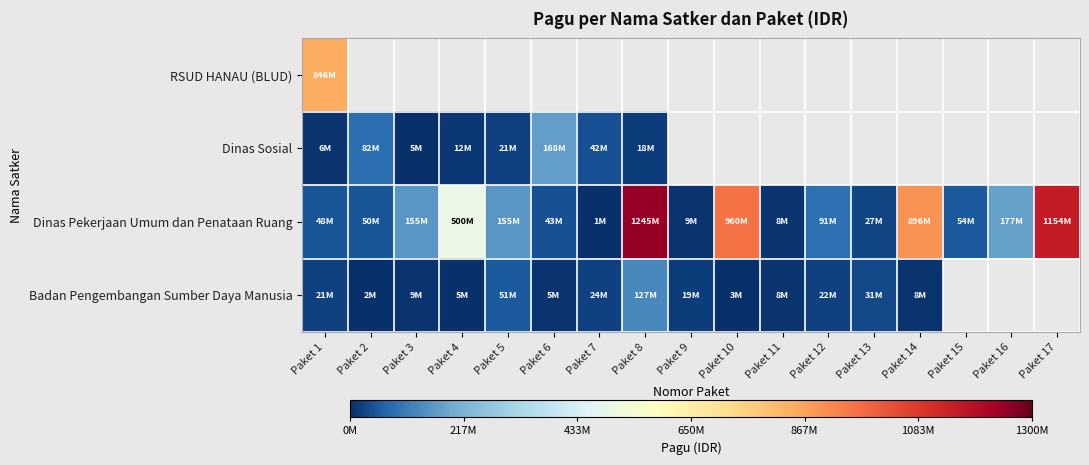

Which series has the widest spread of values?

Dinas Pekerjaan Umum dan Penataan Ruang